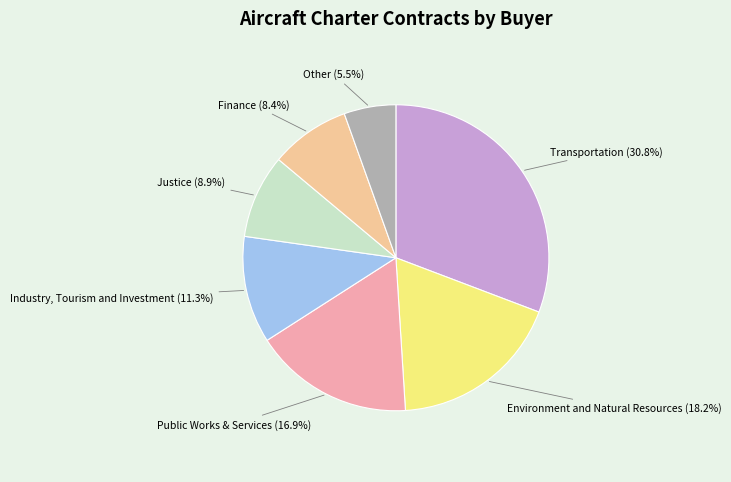

Is there any slice that represents more than half of the pie?

No